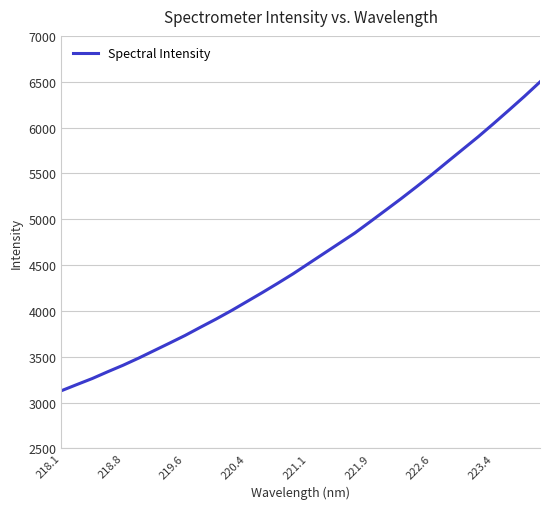

What is the minimum value shown in the chart?

3128.9